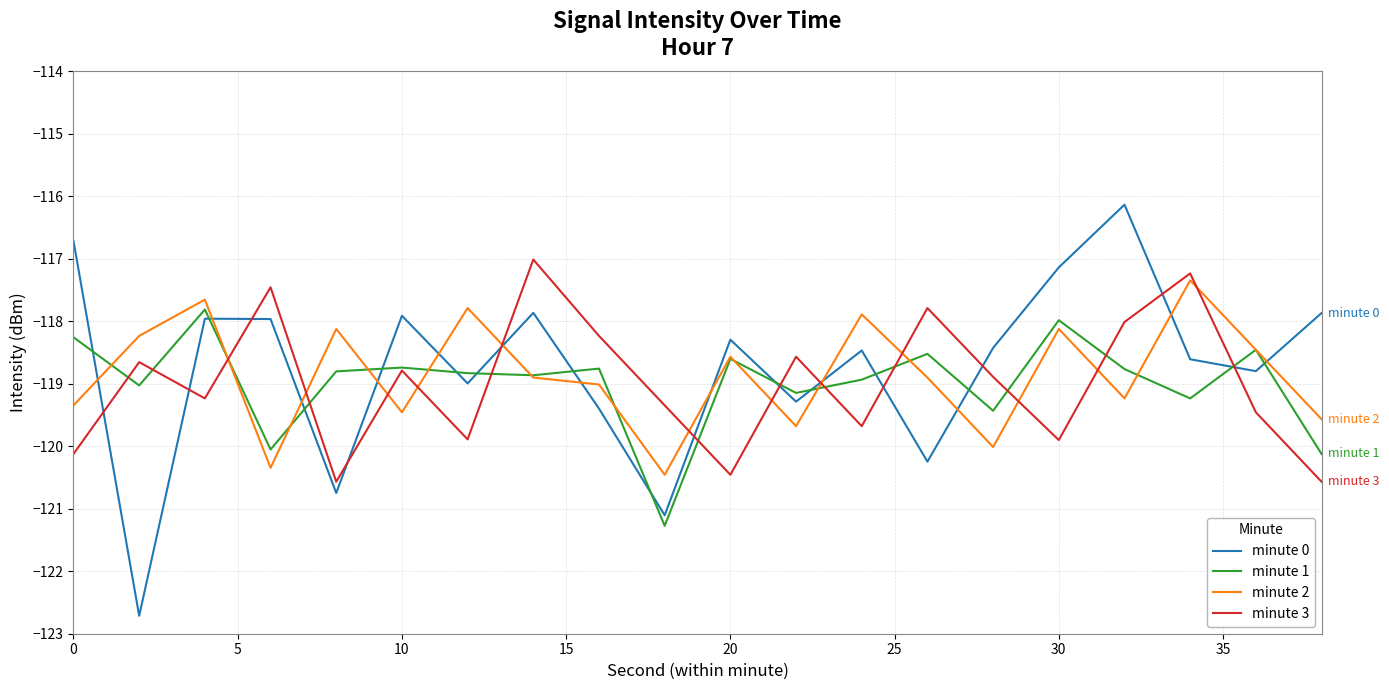

Which series has the widest spread of values?

minute 0